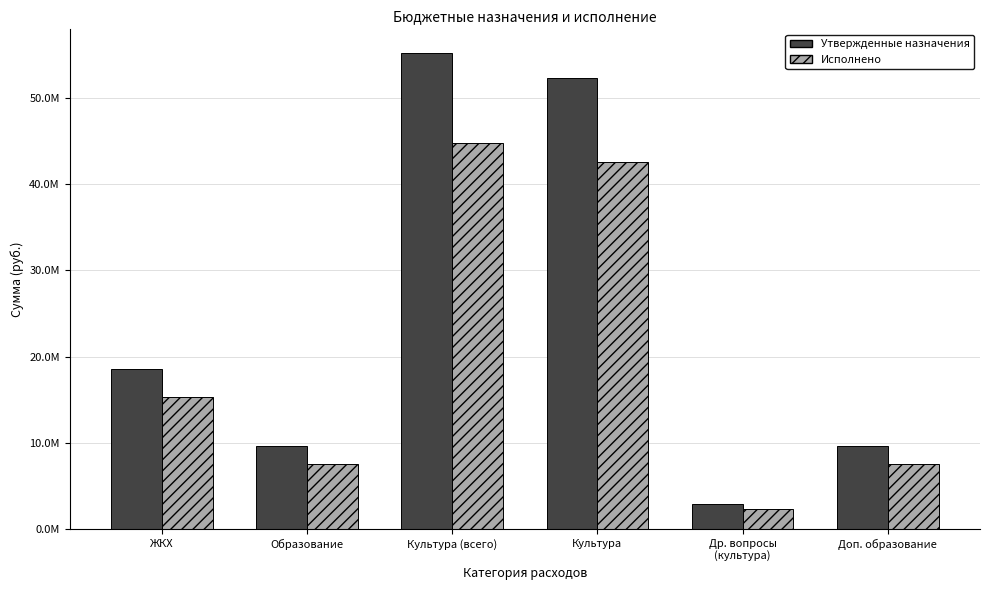

What is the greatest value displayed?

55194959.6